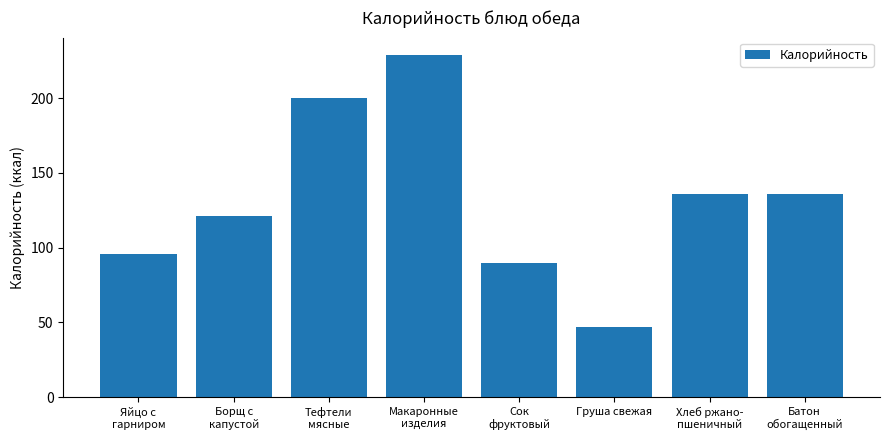

At which label does the data first exceed 136?

Тефтели
мясные